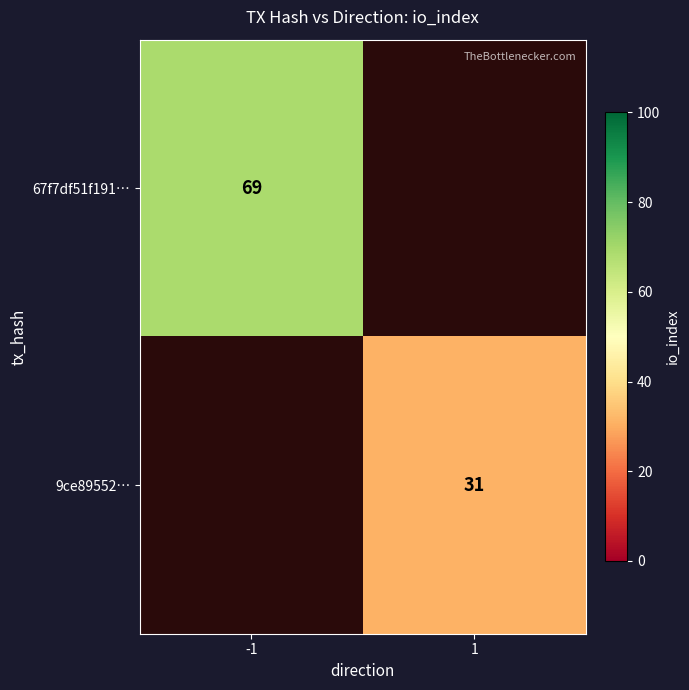

How many distinct data groups are displayed?

2